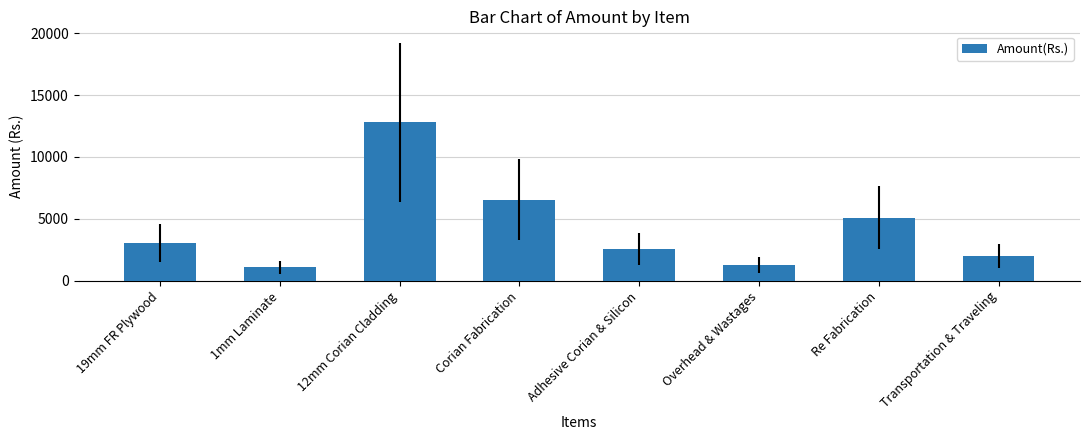

What is the approximate value at Corian Fabrication?

6539.1